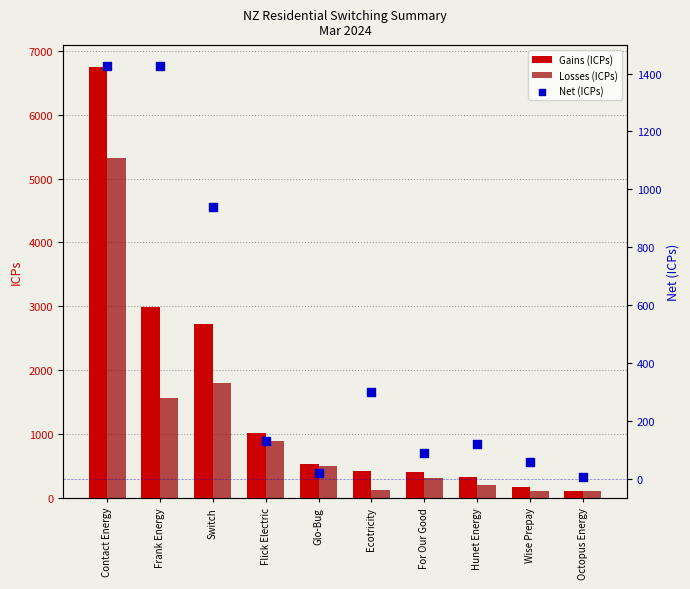

What is the total value across all series at Wise Prepay?

344